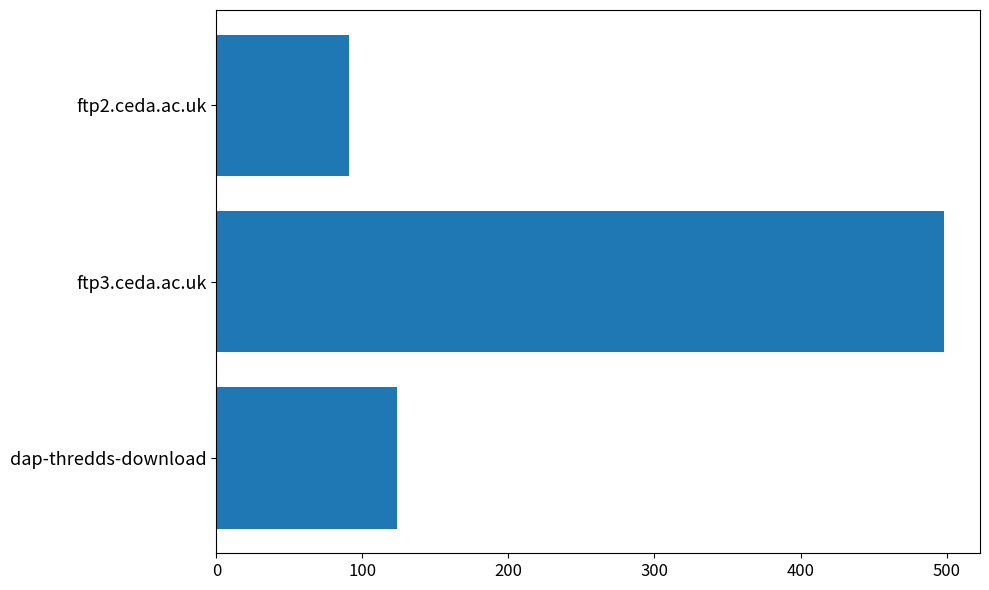

Does the chart contain any negative values?

No